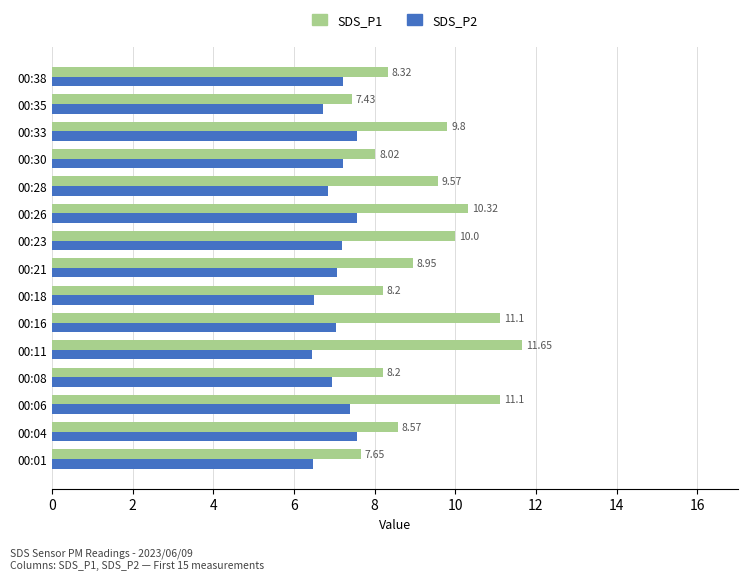

Where is SDS_P2 nearest to the value 7?

00:16